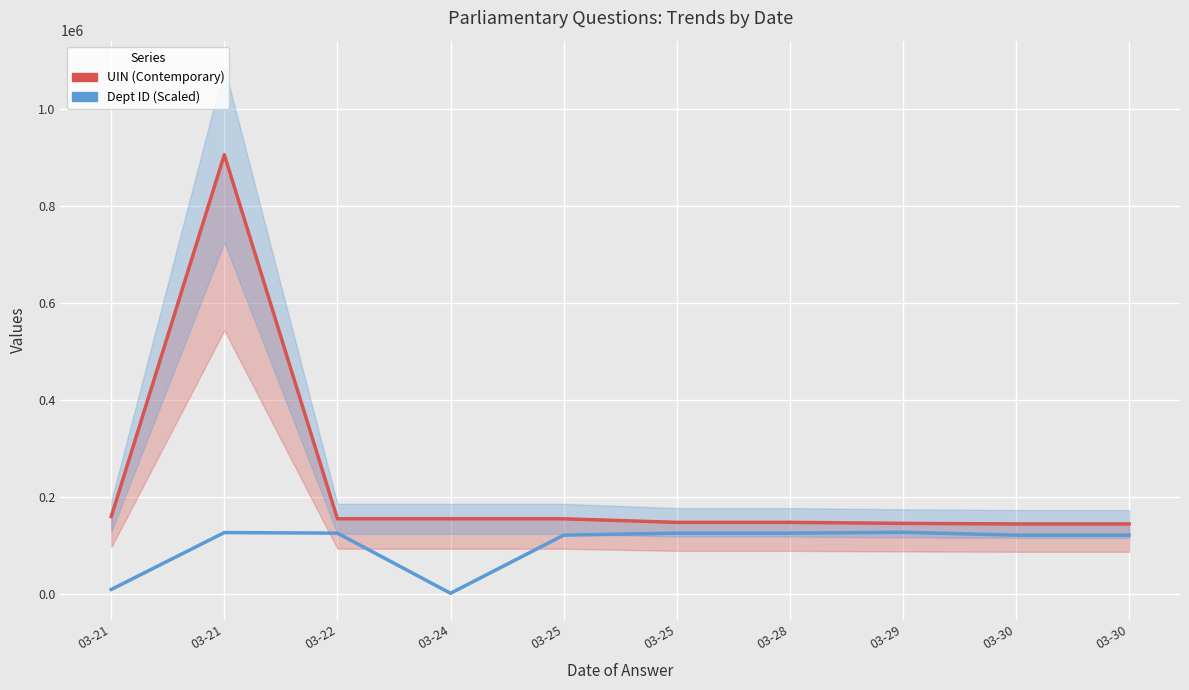

What is the value of the UIN (Contemporary) point at the 8th from the left?

145038